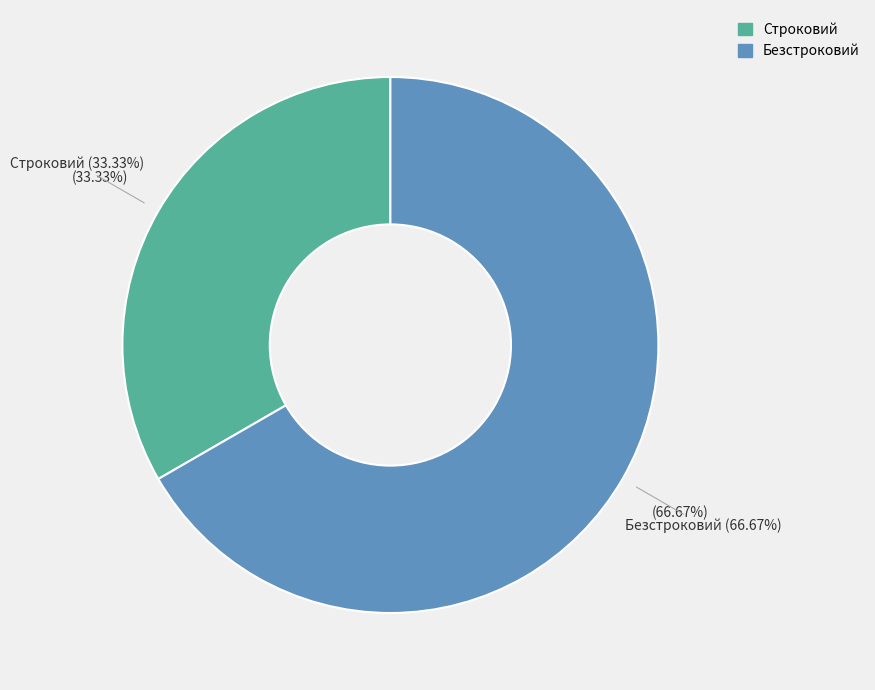

The Безстроковий slice represents 67% of the pie. True or false?

True